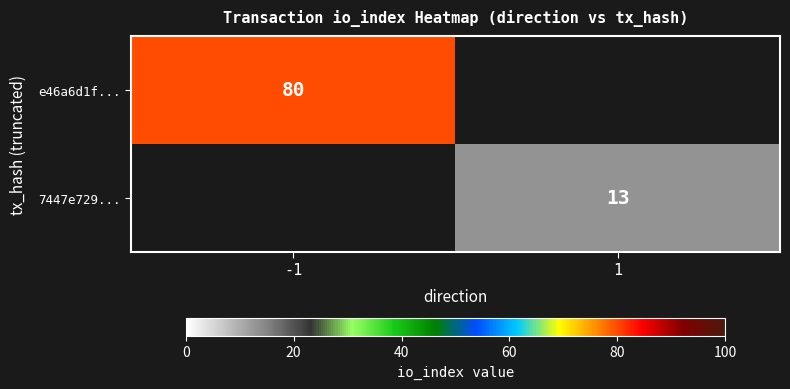

The 7447e729... series shows 13 at 1. True or false?

True